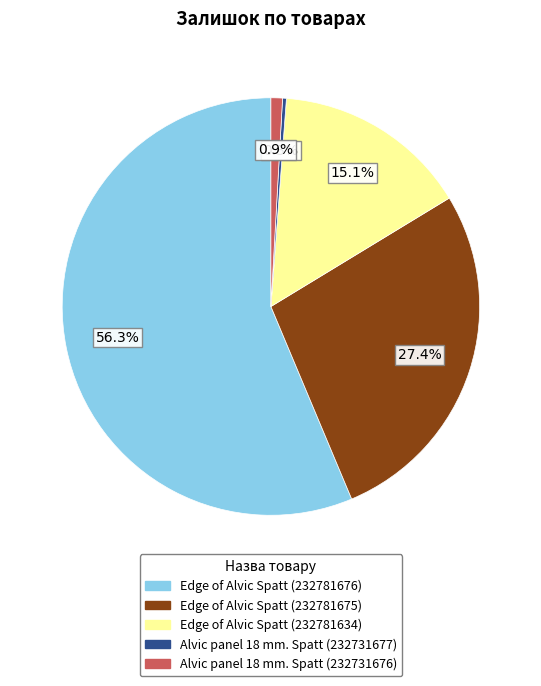

What percentage is NOT represented by Alvic panel 18 mm. Spatt (232731677)?

99.7%